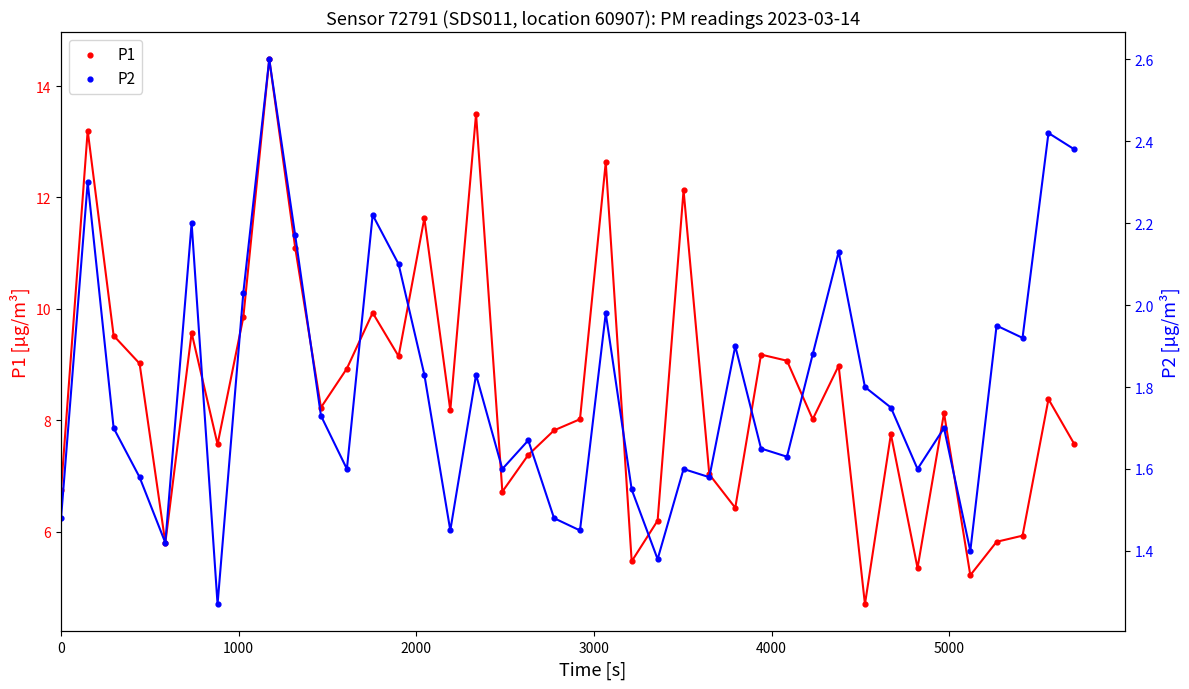

Which series has the largest Y range (max minus min)?

P1